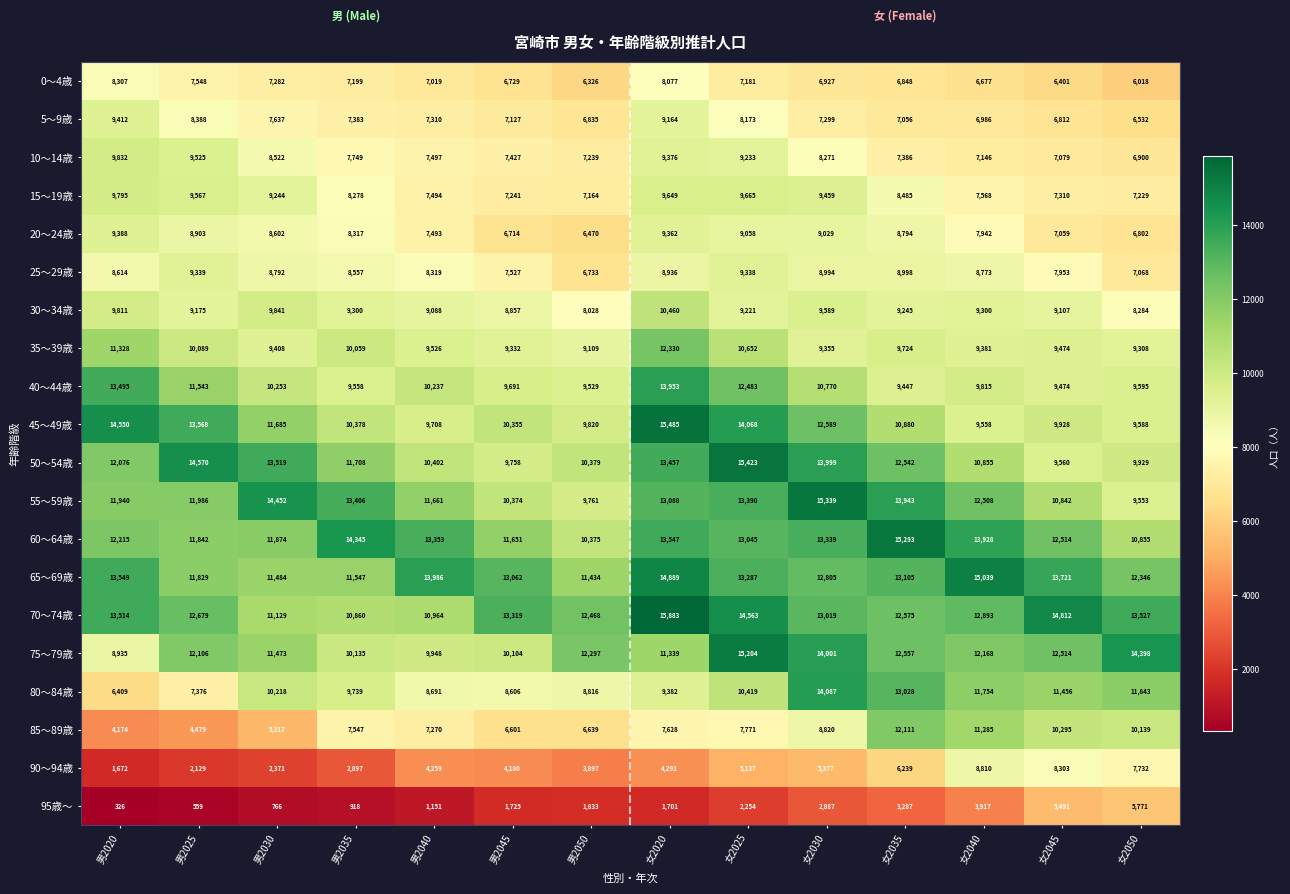

What is the difference between the maximum and minimum values in the 5～9歳 series?

2880